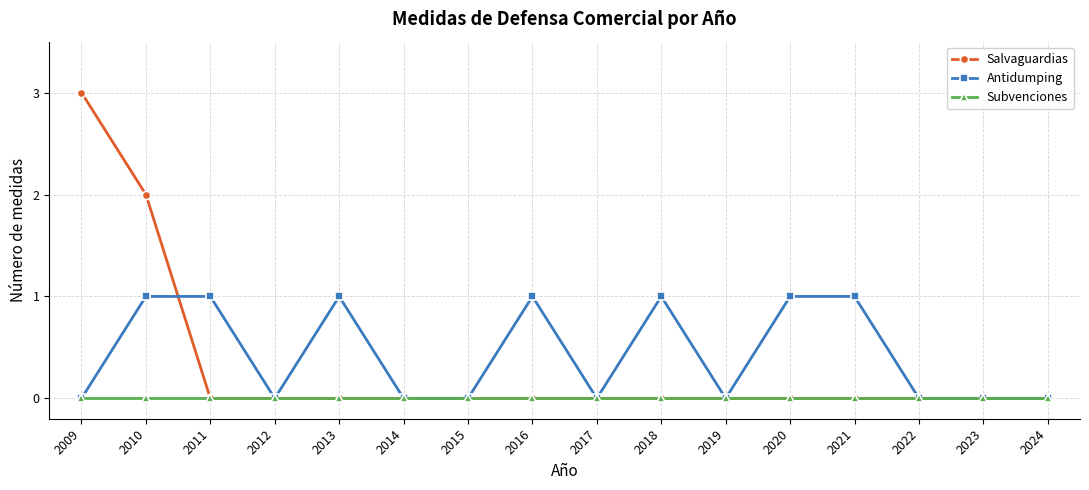

Reading left to right, what are all the values shown in this chart?

Salvaguardias: 3	2	0	0	0	0	0	0	0	0	0	0	0	0	0	0
Antidumping: 0	1	1	0	1	0	0	1	0	1	0	1	1	0	0	0
Subvenciones: 0	0	0	0	0	0	0	0	0	0	0	0	0	0	0	0